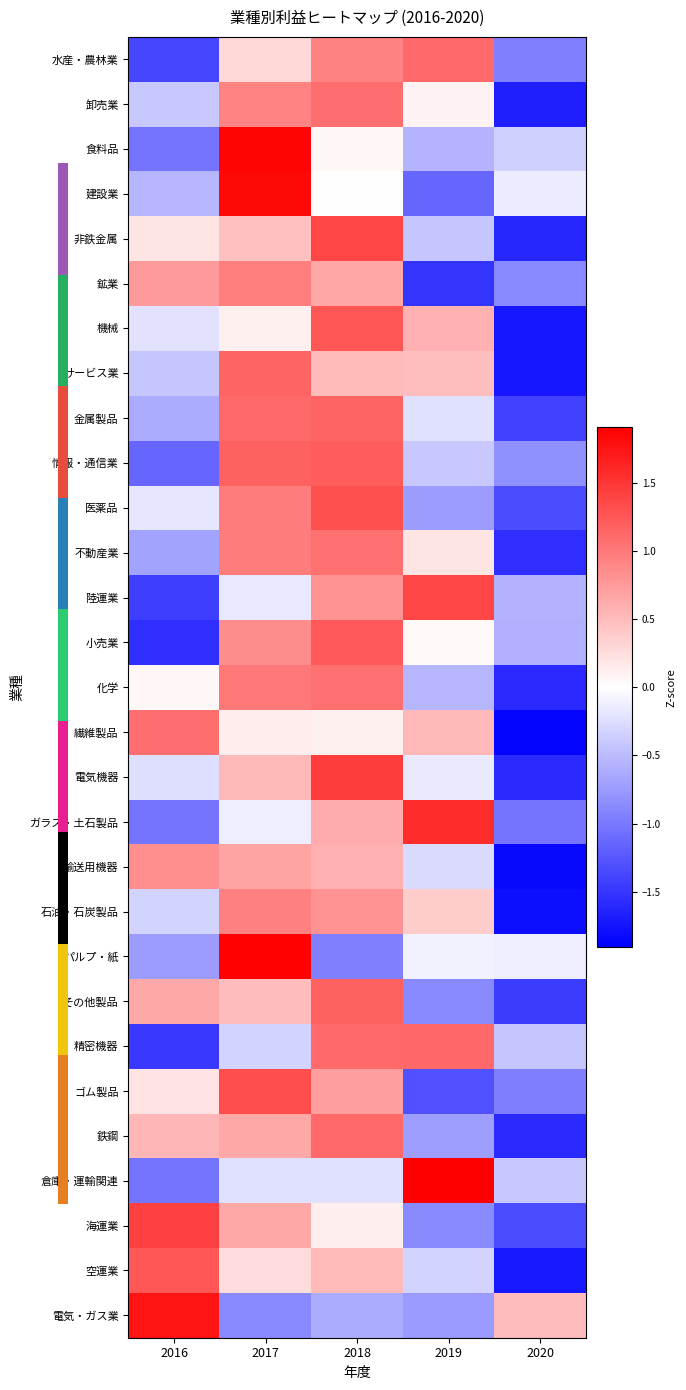

How many distinct data groups are displayed?

29